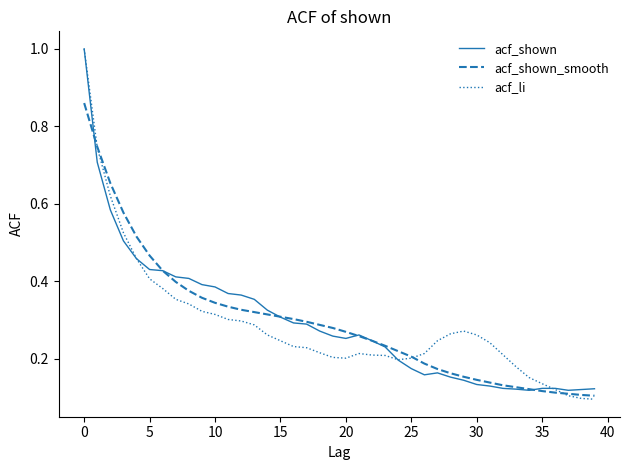

What is the greatest value displayed?

1.0